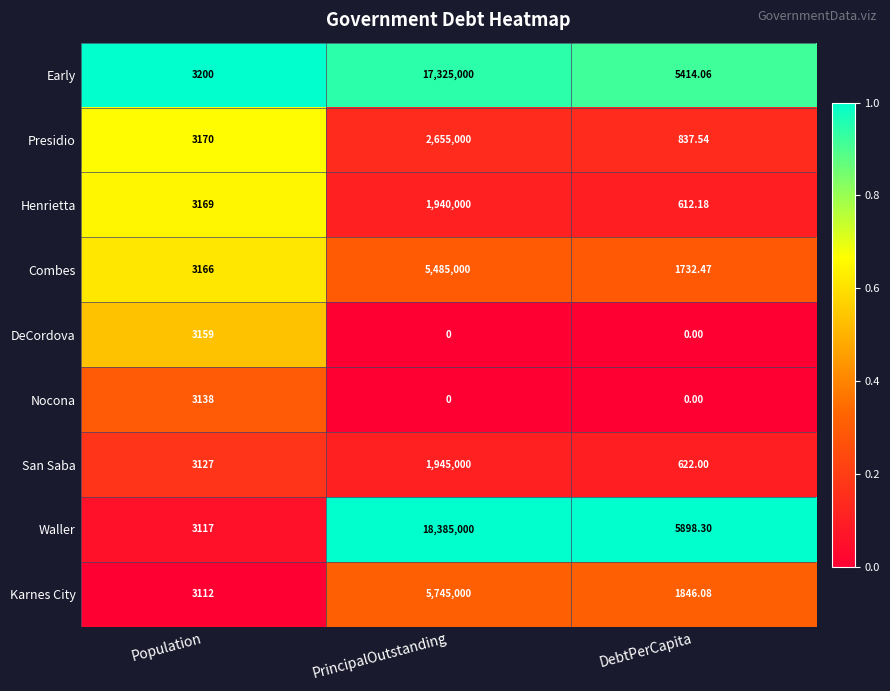

Which series changed the most between Population and PrincipalOutstanding?

Waller